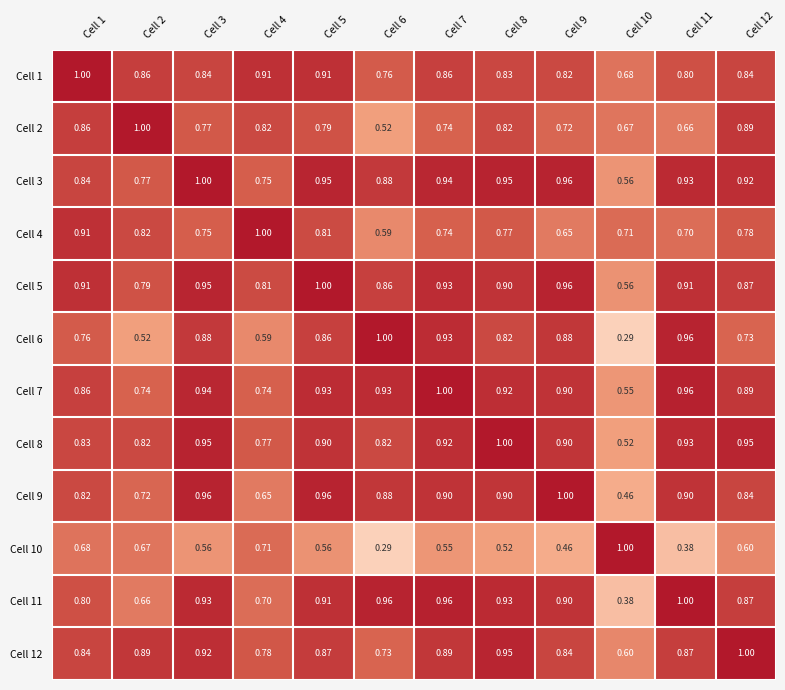

Count the number of categories in the chart.

12